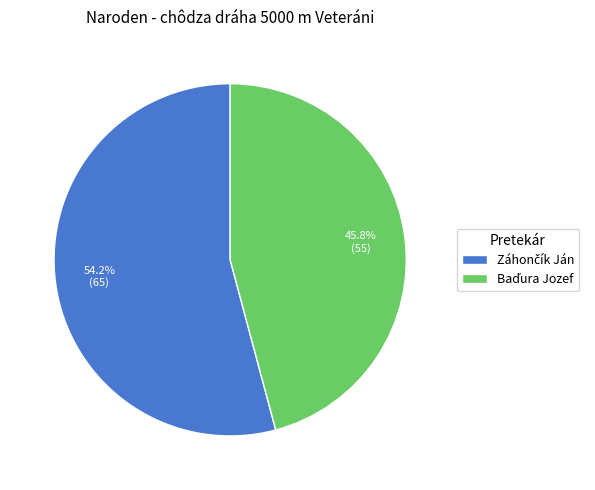

Is there any slice that represents more than half of the pie?

Yes